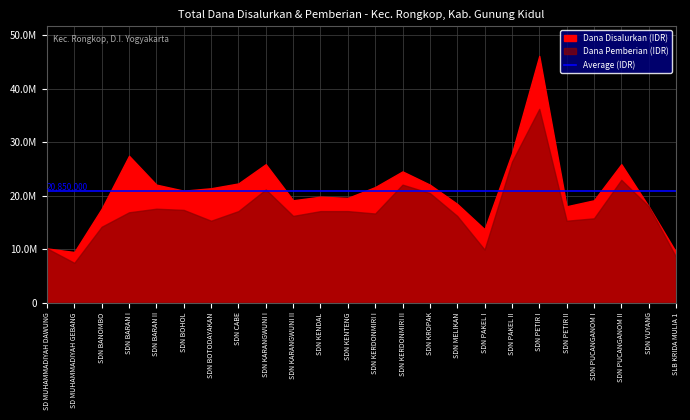

List the labels in order of Dana Disalurkan value, smallest first.

SD MUHAMMADIYAH GEBANG, SLB KRIDA MULIA 1, SD MUHAMMADIYAH DAWUNG, SDN PAKEL I, SDN BANOMBO, SDN PETIR II, SDN YUYANG, SDN MELIKAN, SDN KARANGWUNI II, SDN PUCANGANOM I, SDN KENTENG, SDN KENDAL, SDN BOHOL, SDN BOTODAYAKAN, SDN KERDONMIRI I, SDN BARAN II, SDN KROPAK, SDN CABE, SDN KERDONMIRI II, SDN KARANGWUNI I, SDN PUCANGANOM II, SDN BARAN I, SDN PAKEL II, SDN PETIR I